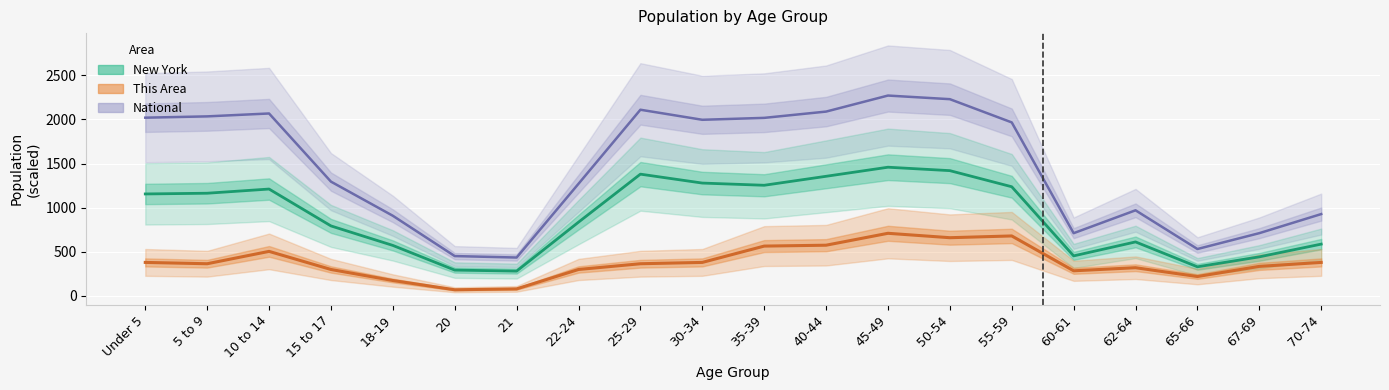

What is the sum of the This Area values at 30-34 and 50-54?

1040.0